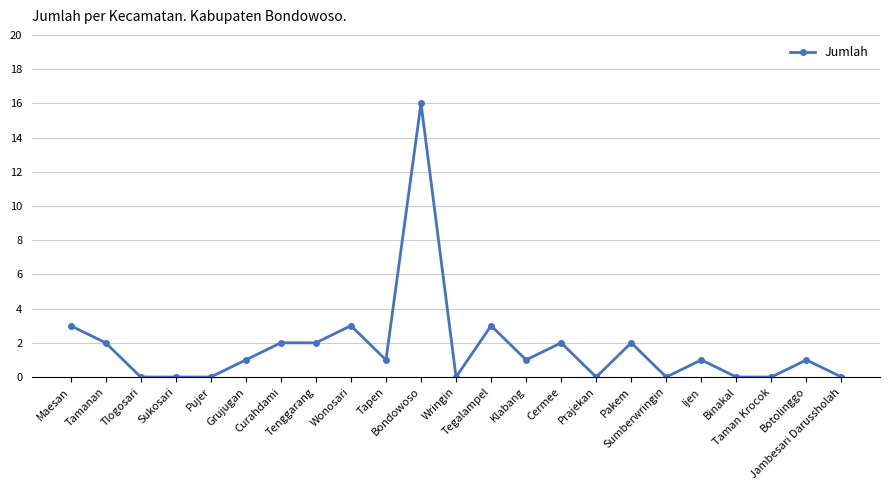

The value at Pakem is 1. True or false?

False